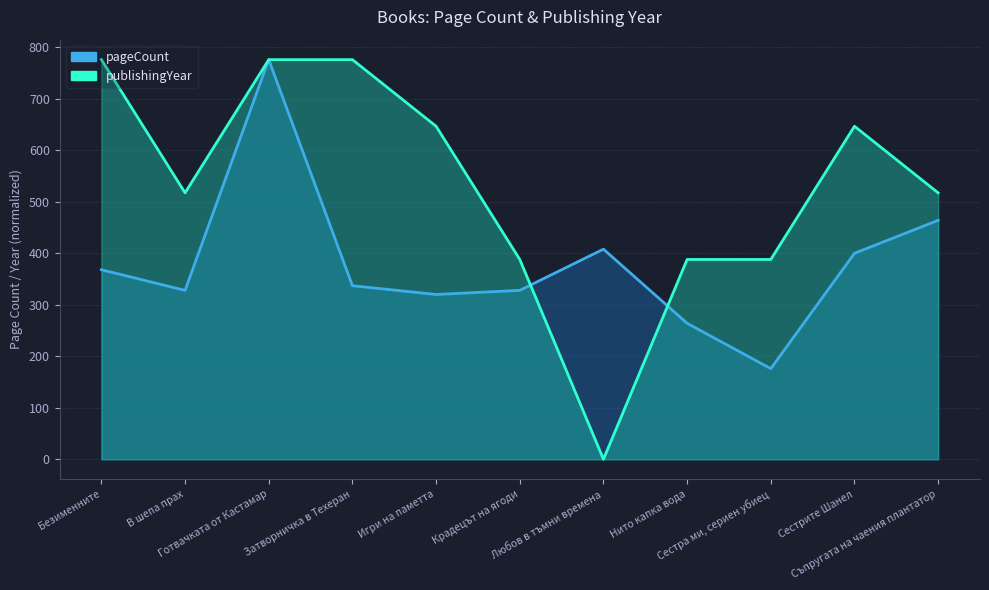

Reading right to left, transcribe all the data shown in this chart.

pageCount: 464.0	400.0	176.0	264.0	408.0	328.0	320.0	337.0	776.0	328.0	368.0
publishingYear: 517.3	646.7	388.0	388.0	0.0	388.0	646.7	776.0	776.0	517.3	776.0